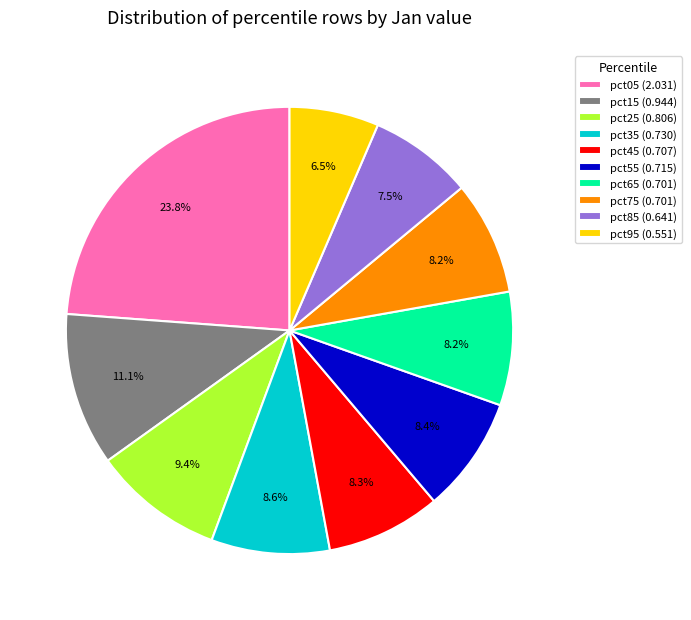

How many slices are in this pie chart?

10